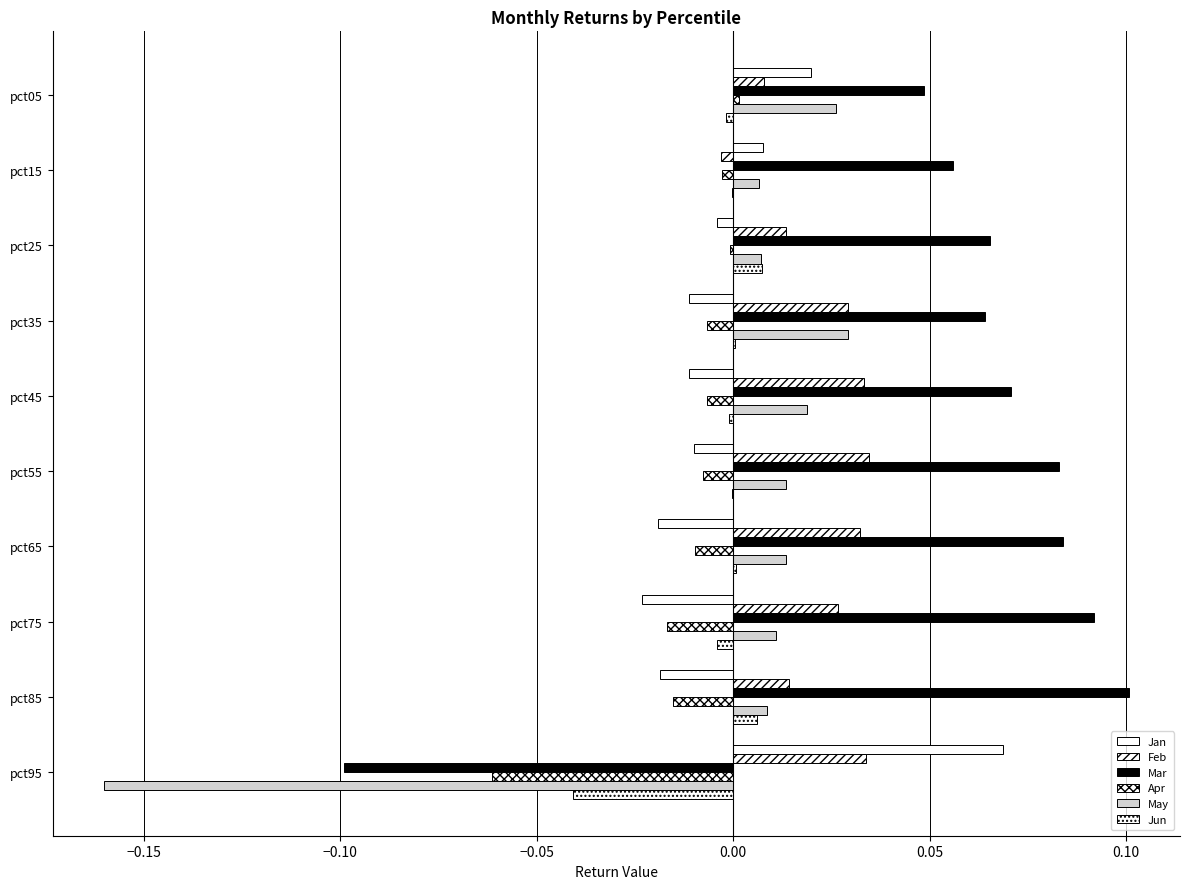

Count the number of categories in the chart.

10